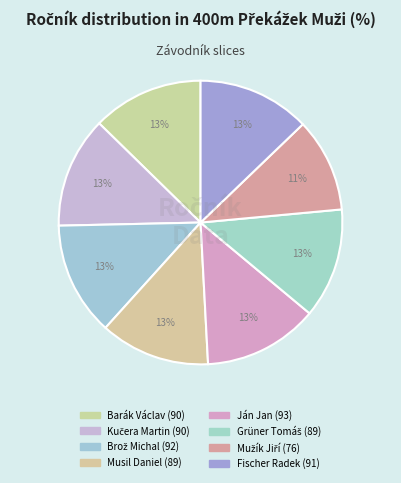

How many slices are in this pie chart?

8